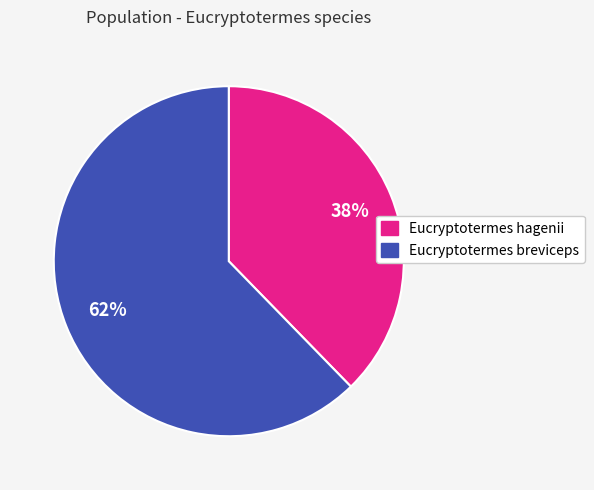

Is it true that Eucryptotermes breviceps is 69% of the pie?

False